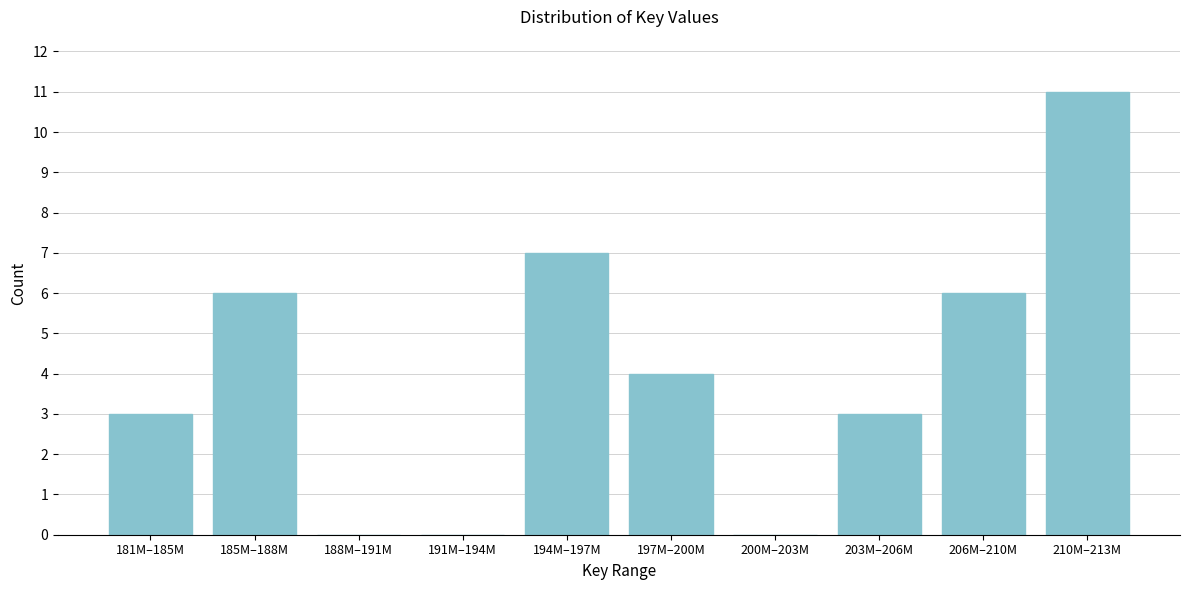

Reading left to right, what are all the values shown in this chart?

181M–185M=3	185M–188M=6	188M–191M=0	191M–194M=0	194M–197M=7	197M–200M=4	200M–203M=0	203M–206M=3	206M–210M=6	210M–213M=11